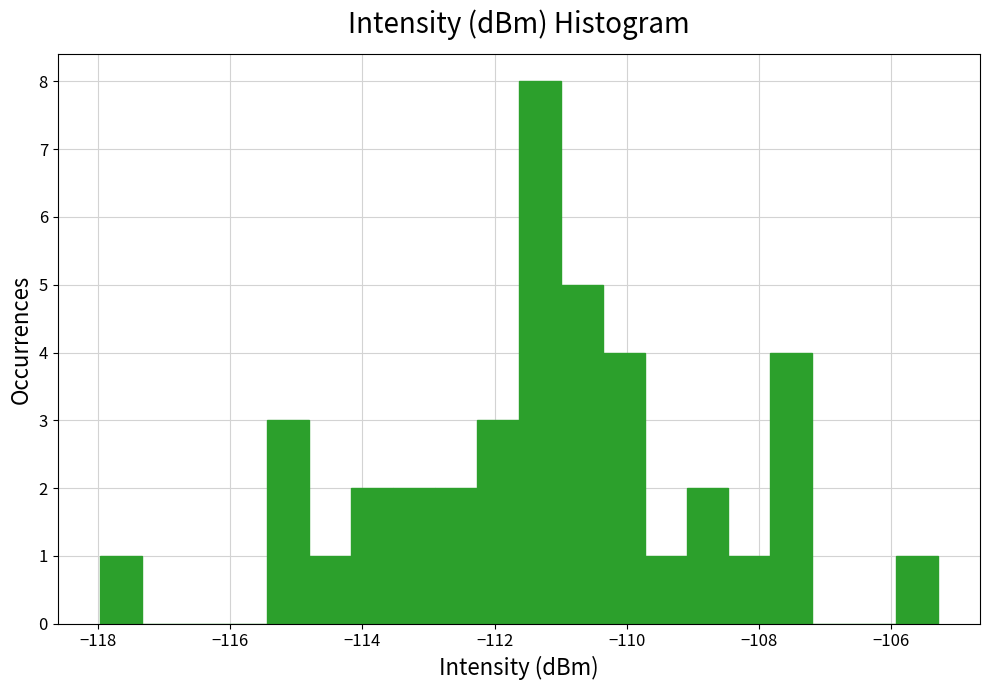

Read against the x-axis, roughly where is the centre of the tallest bar?

-111.4